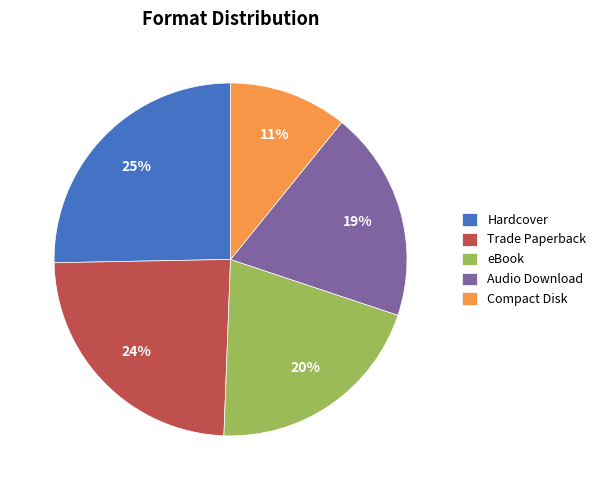

To the nearest percent, what is the combined percentage of Audio Download and Compact Disk?

30%